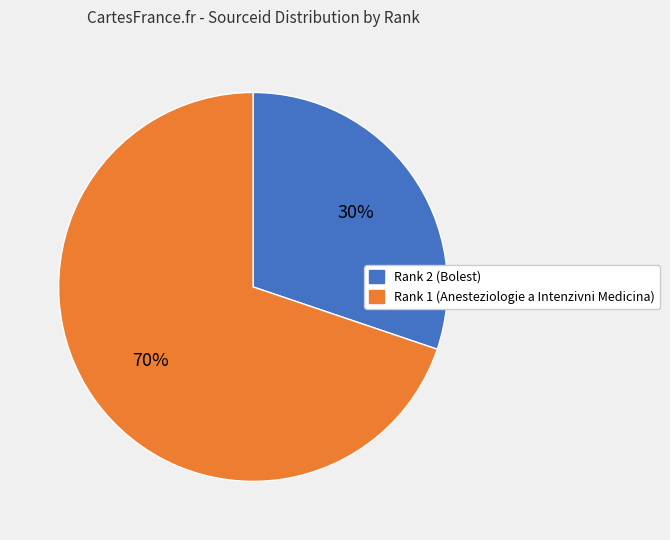

To the nearest percent, what is the average slice percentage?

50%